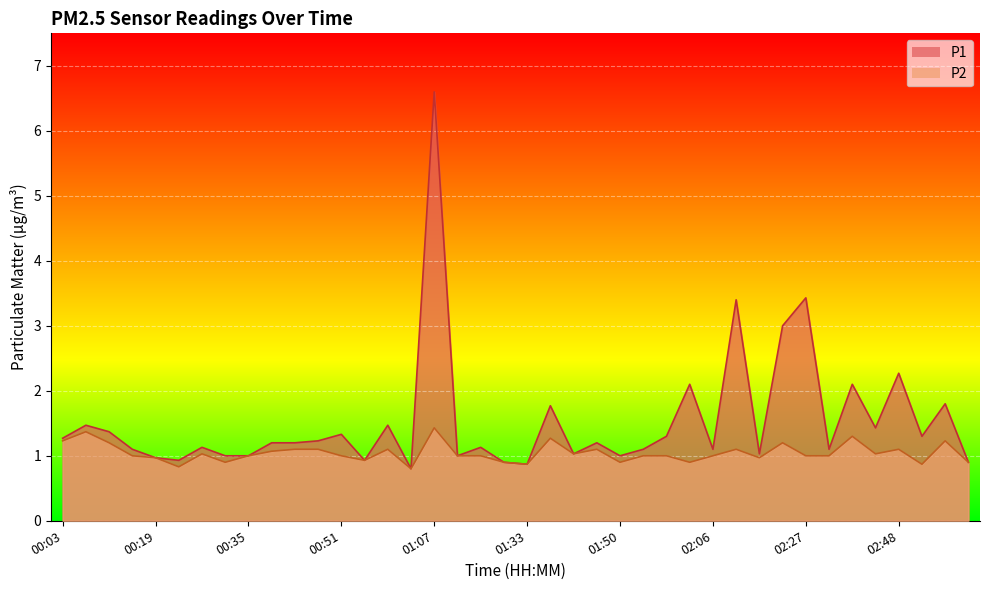

What is the total value across all series at 00:11?

2.6